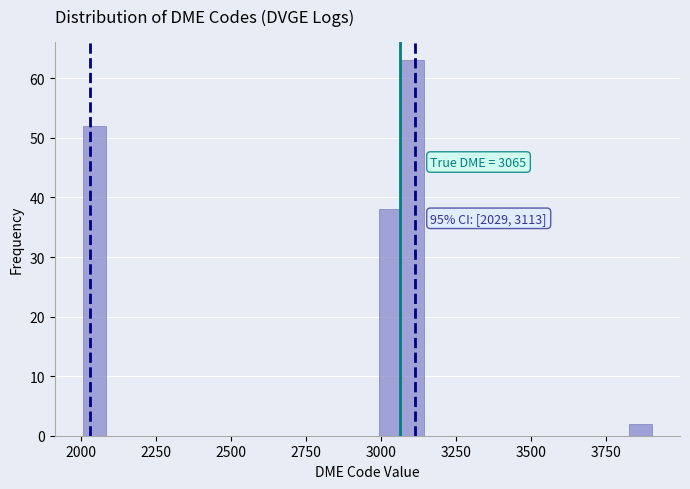

Around what value on the x-axis is the tallest bar? Give the approximate position of its centre, as read against the axis.

3100